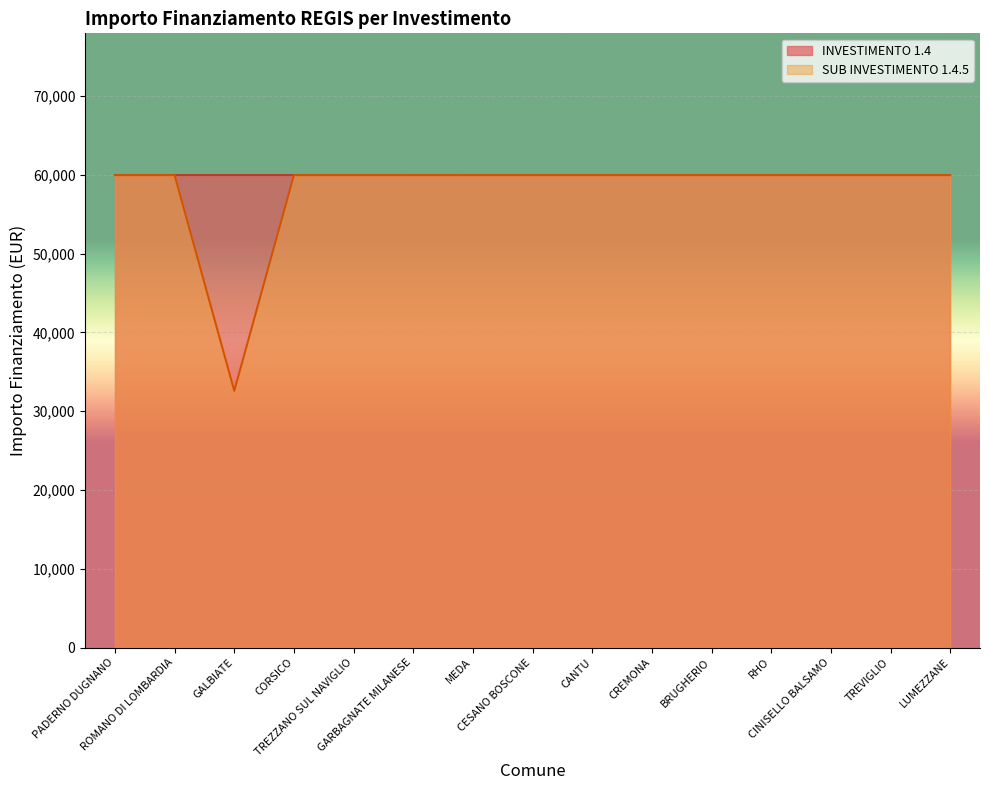

Between BRUGHERIO and CREMONA, which is larger?

BRUGHERIO